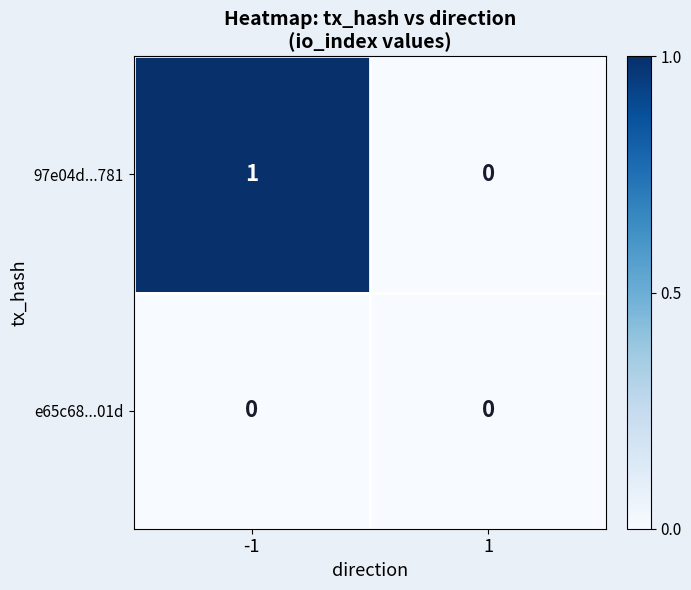

Rank the series by their average value, from lowest to highest.

e65c68...01d, 97e04d...781